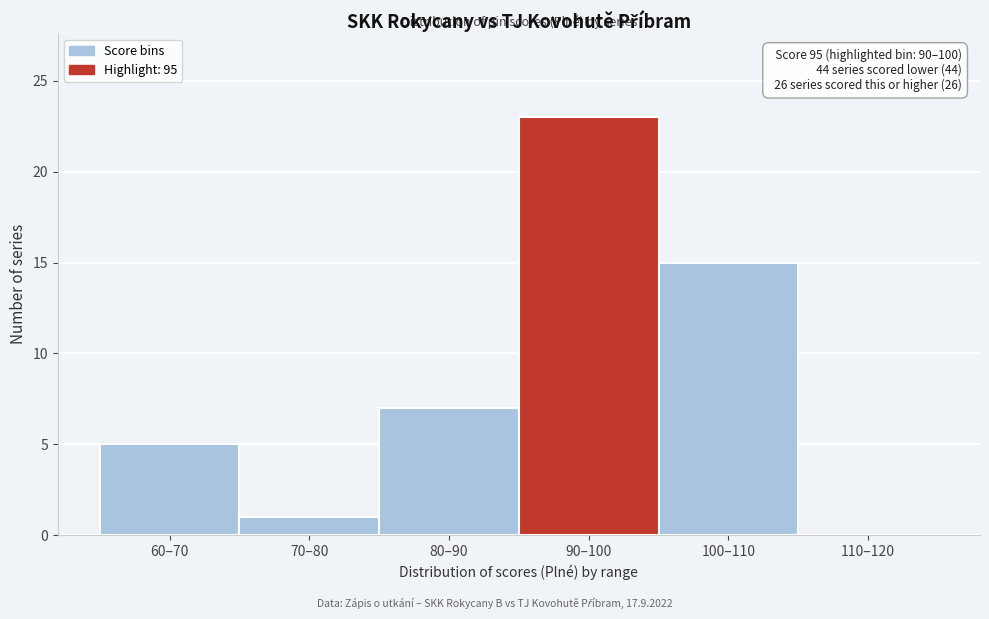

Reading right to left, extract all data points from this chart.

110–120=0	100–110=15	90–100=23	80–90=7	70–80=1	60–70=5